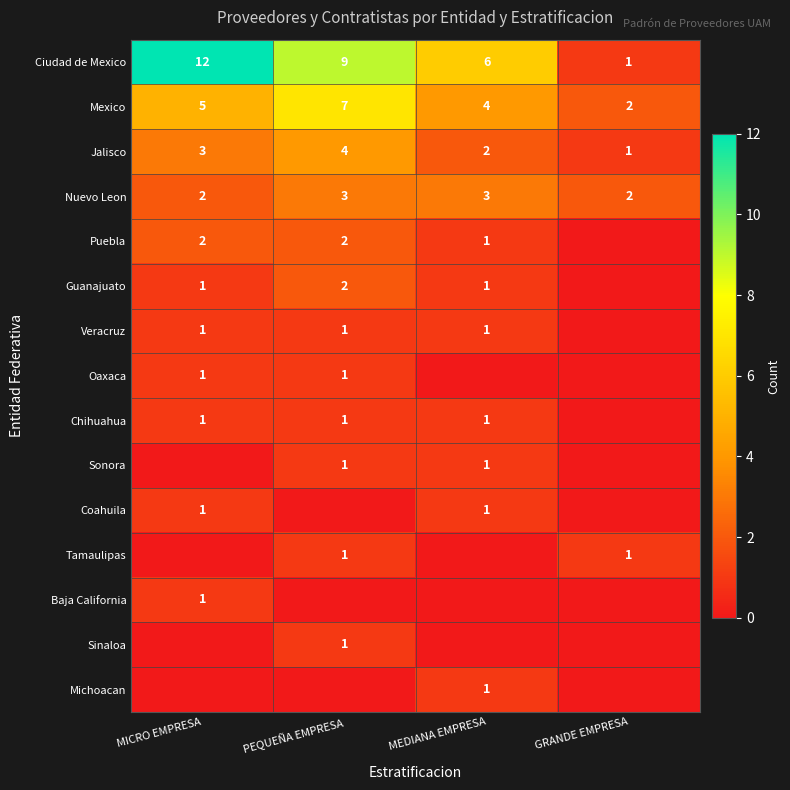

The value of Jalisco at GRANDE EMPRESA is 1. True or false?

True